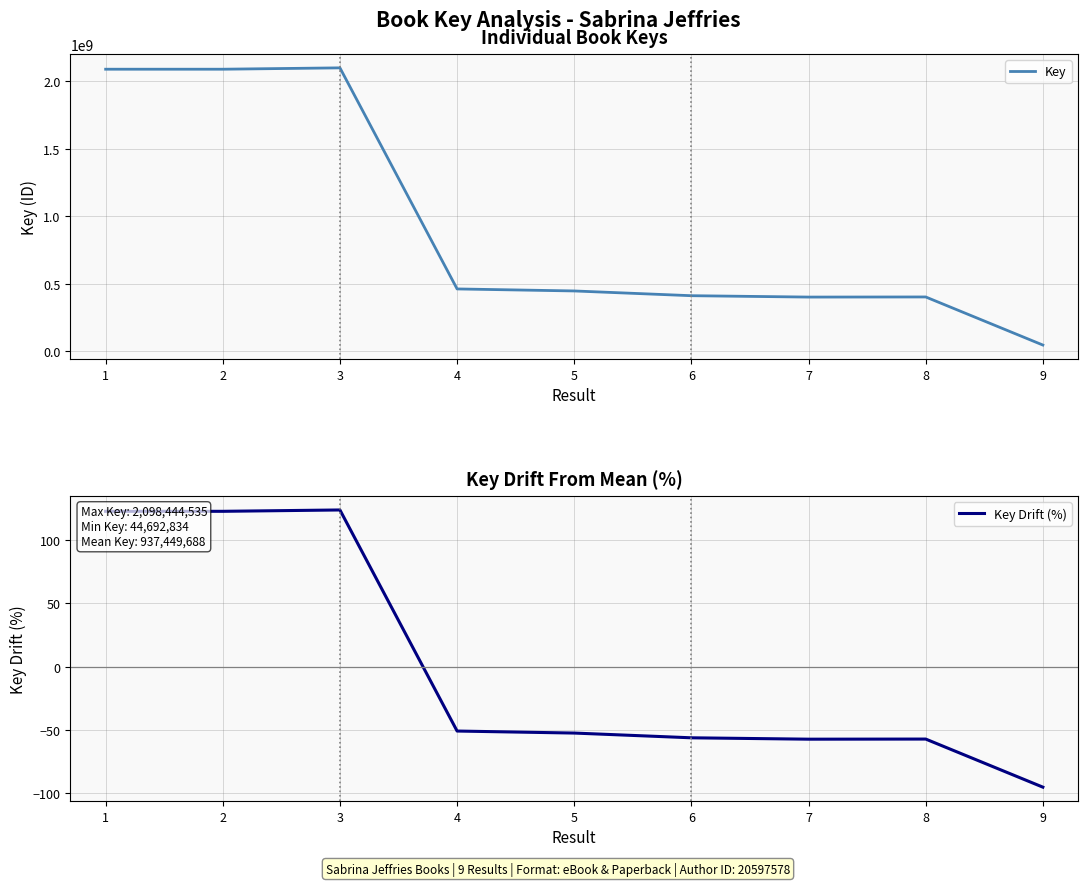

The Key Drift (%) series shows -12.4 at 7. True or false?

False